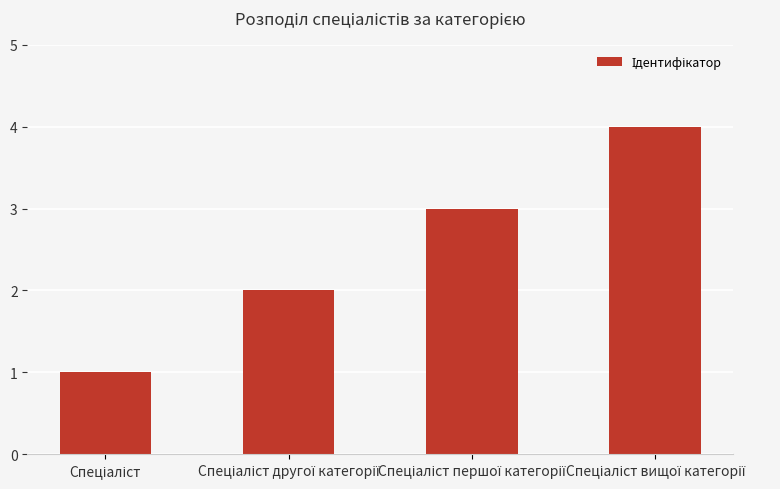

What is the greatest value displayed?

4